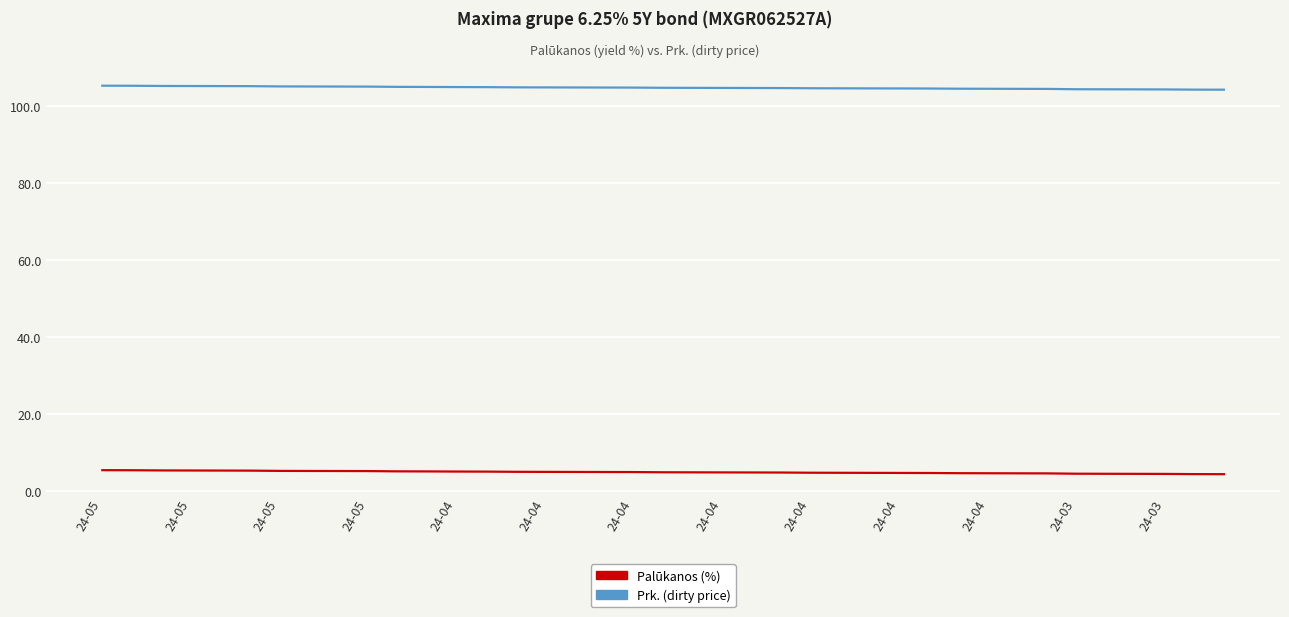

What is the greatest value displayed?

105.4